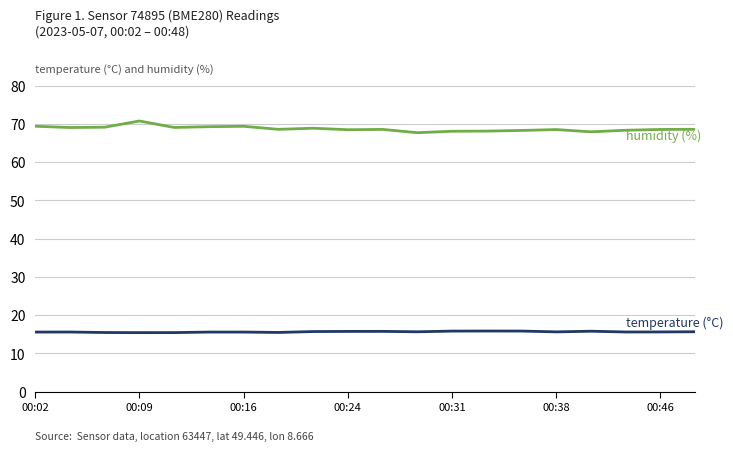

What is the maximum value shown in the chart?

70.7